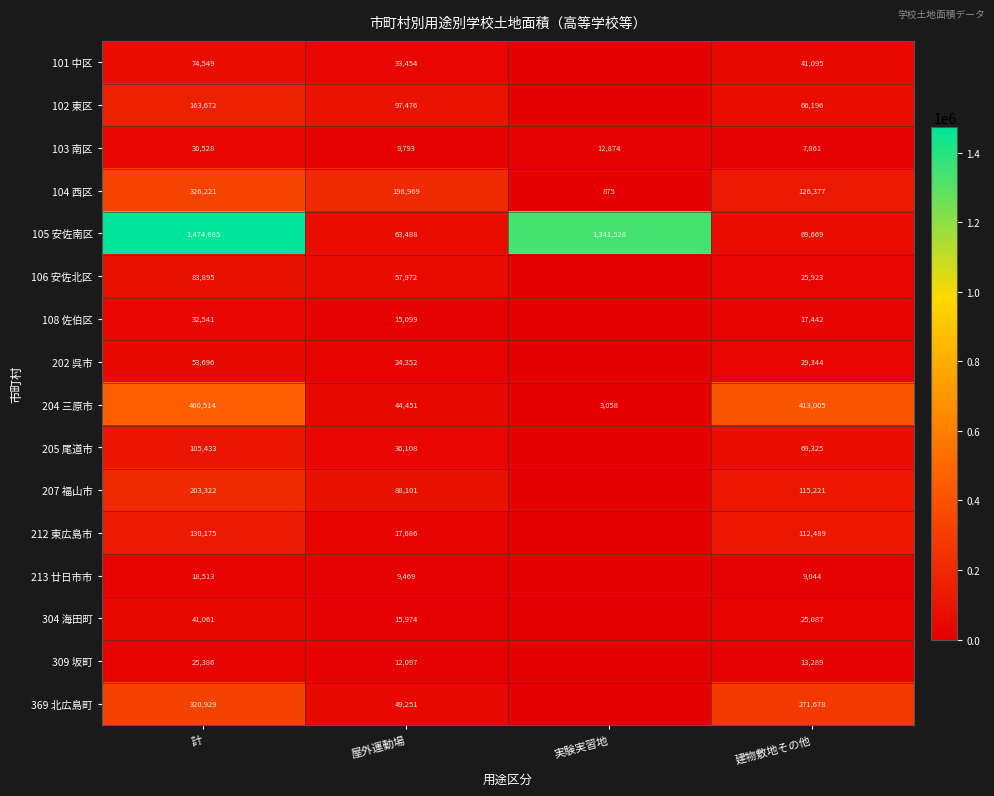

True or false: 213 廿日市市 has a value of 9469 at 屋外運動場.

True